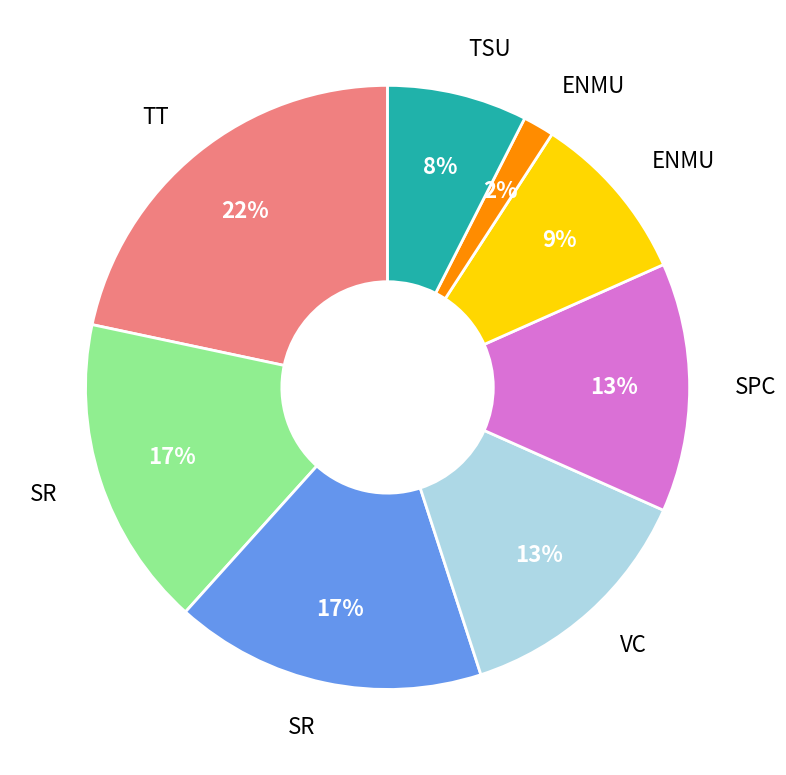

Is there any slice that represents more than half of the pie?

No